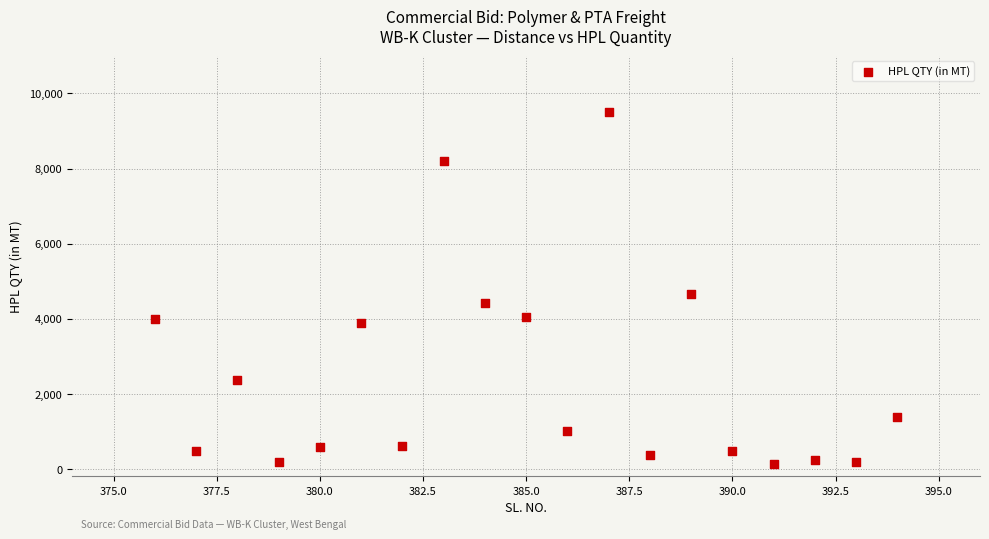

What Y value in the scatter plot is closest to 4824?

4666